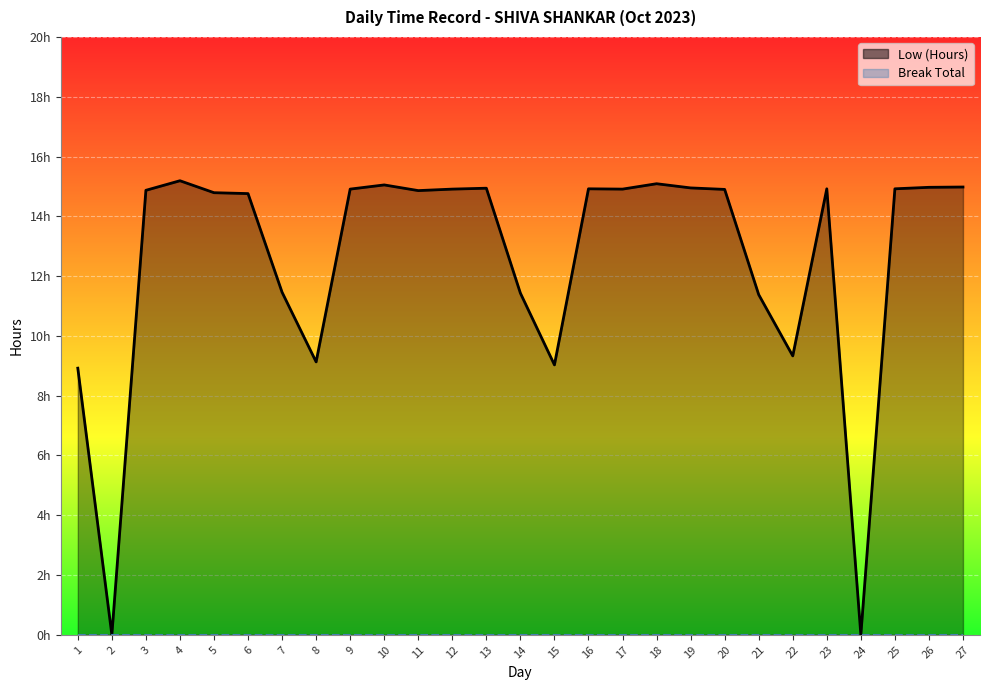

Read the value at 25.

14.9